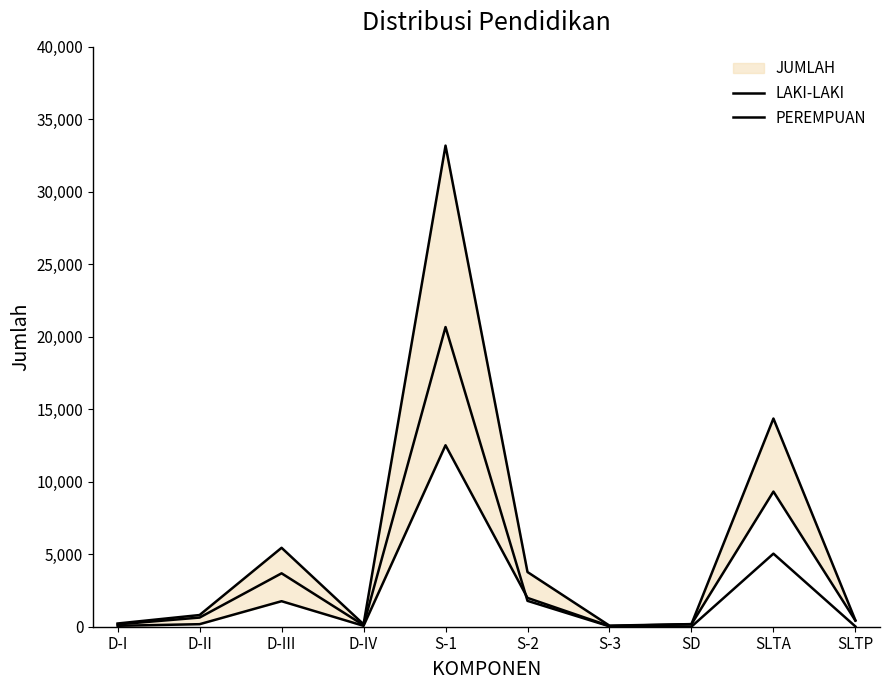

The PEREMPUAN series shows 214 at D-I. True or false?

False